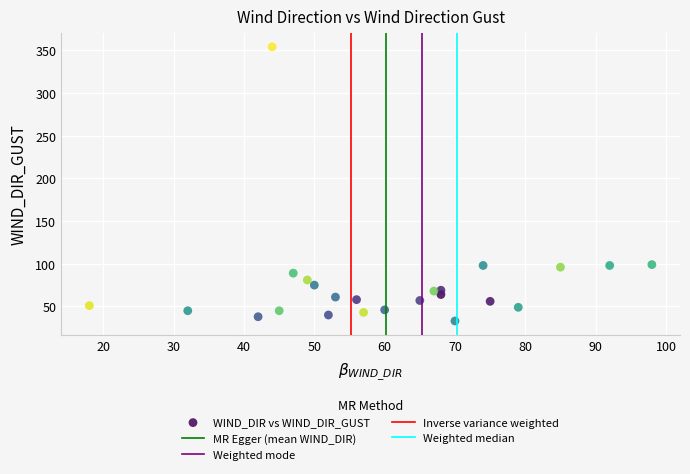

What is the range of X values (max minus min)?

80